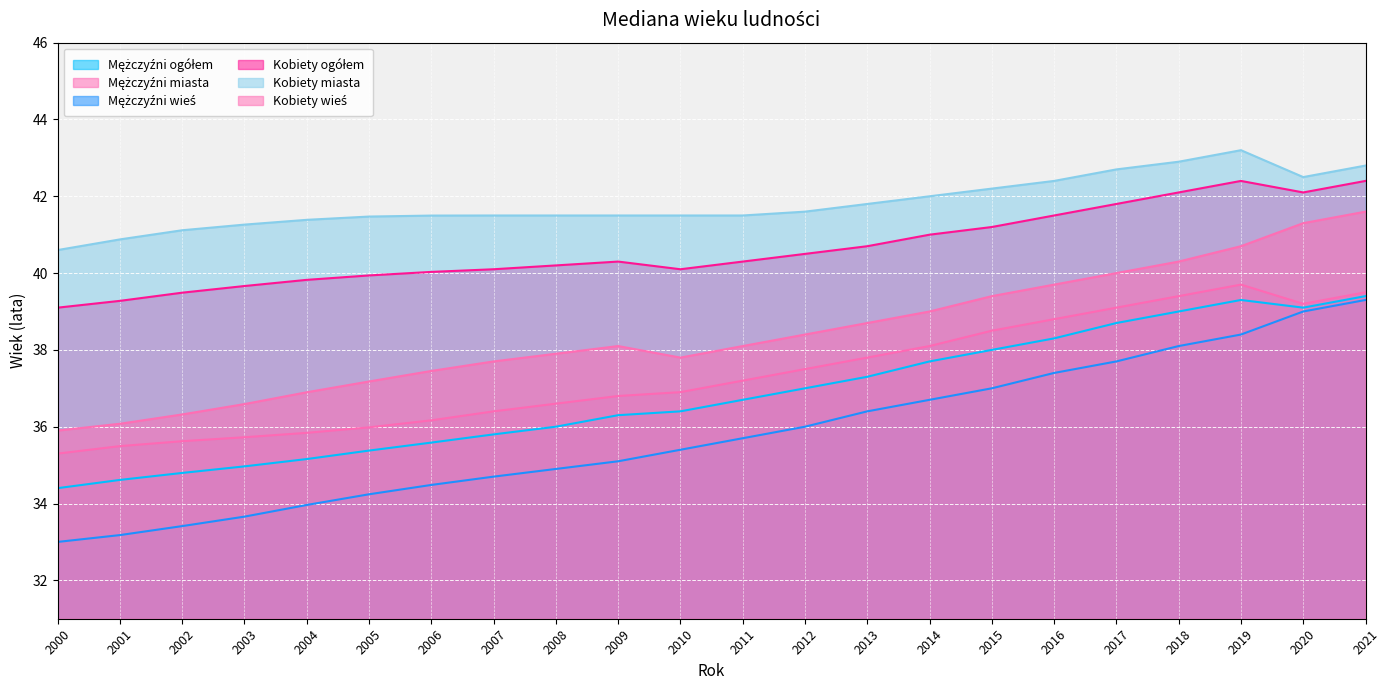

What is the value of the Kobiety ogółem point at the 14th from the left?

40.7